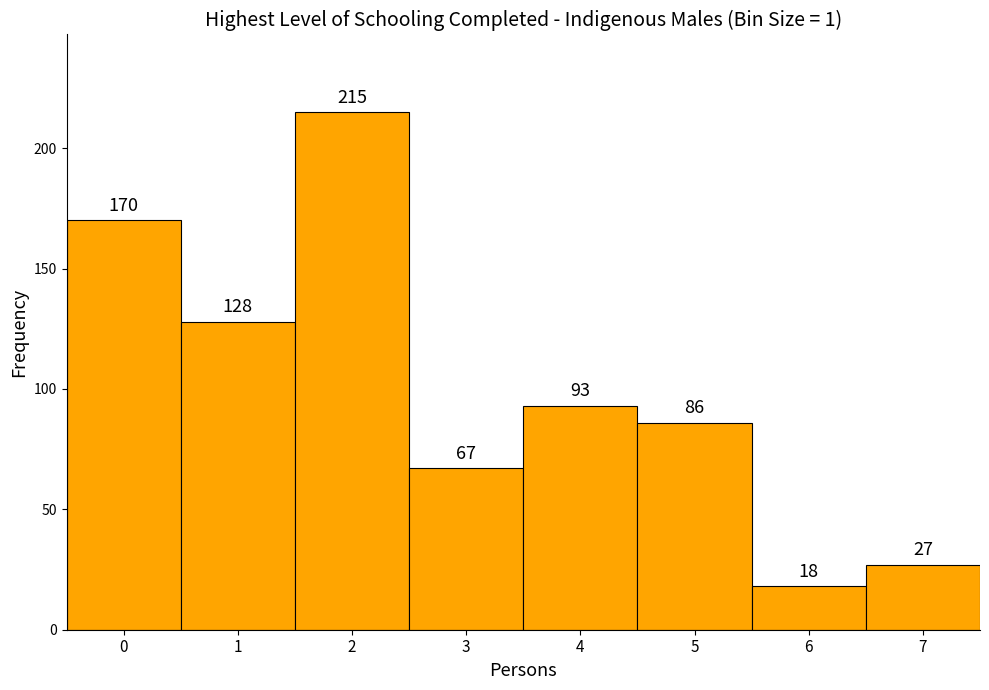

Reading left to right, list every bar in this chart as the range it spans on the x-axis followed by its height.

-0.5 to 0.5: 170
0.5 to 1.5: 128
1.5 to 2.5: 215
2.5 to 3.5: 67
3.5 to 4.5: 93
4.5 to 5.5: 86
5.5 to 6.5: 18
6.5 to 7.5: 27